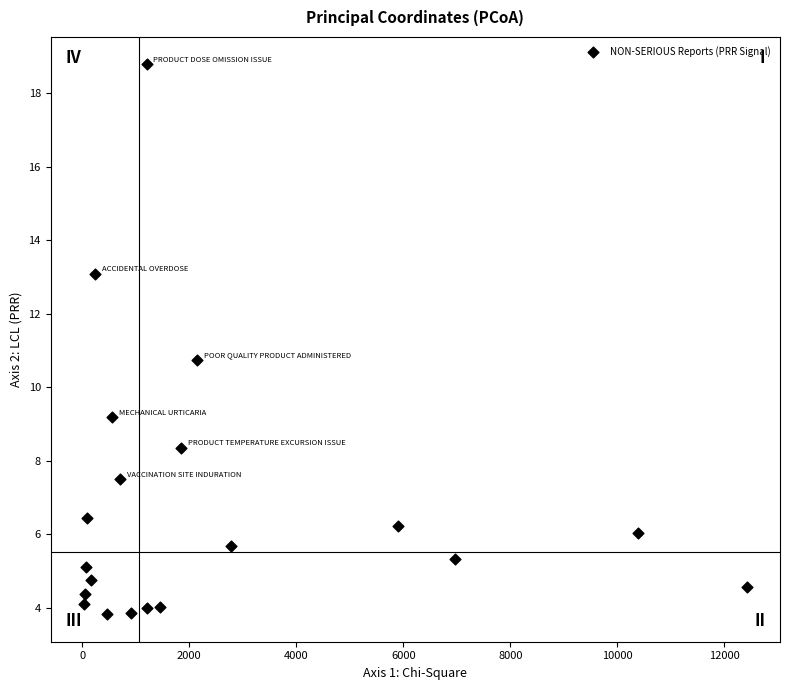

What Y value in the scatter plot is closest to 11?

10.7